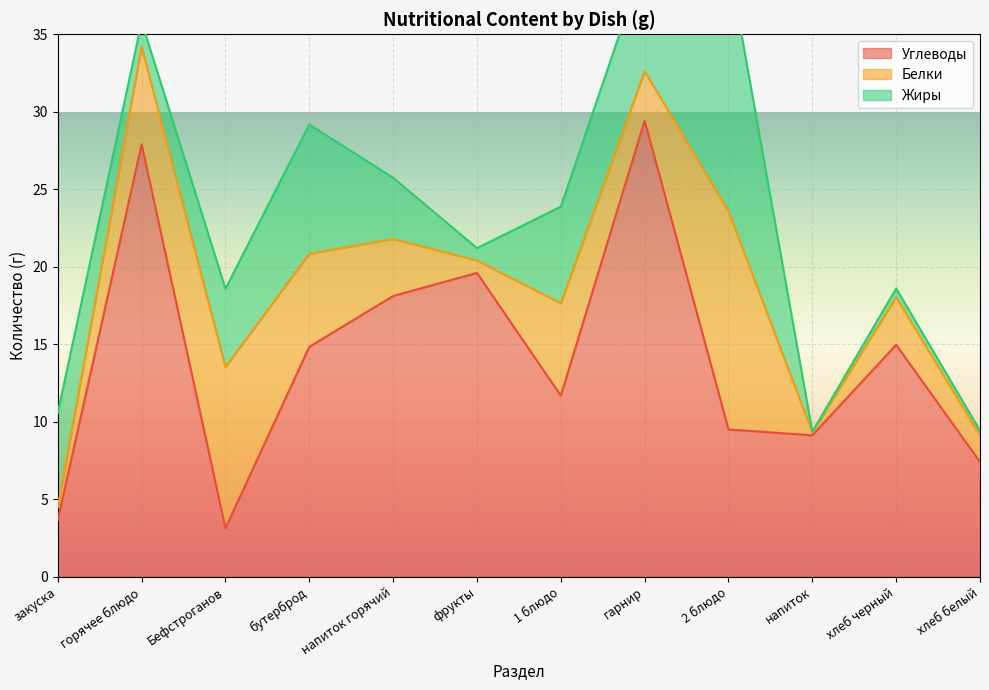

What is the label of the 10th point from the right?

Бефстроганов